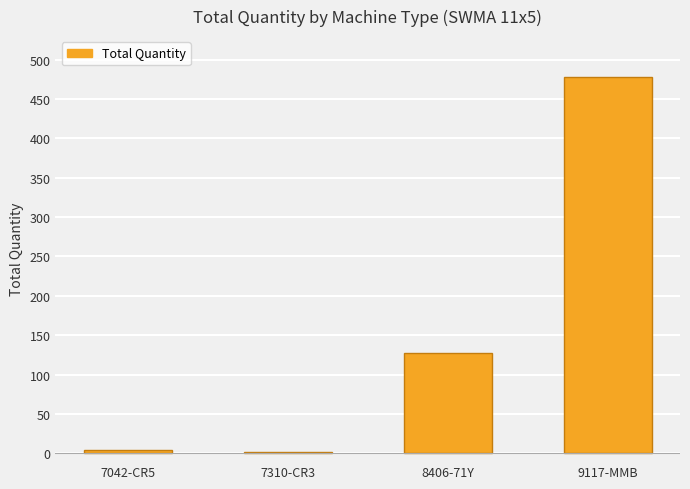

What is the label of the 3rd bar from the right?

7310-CR3